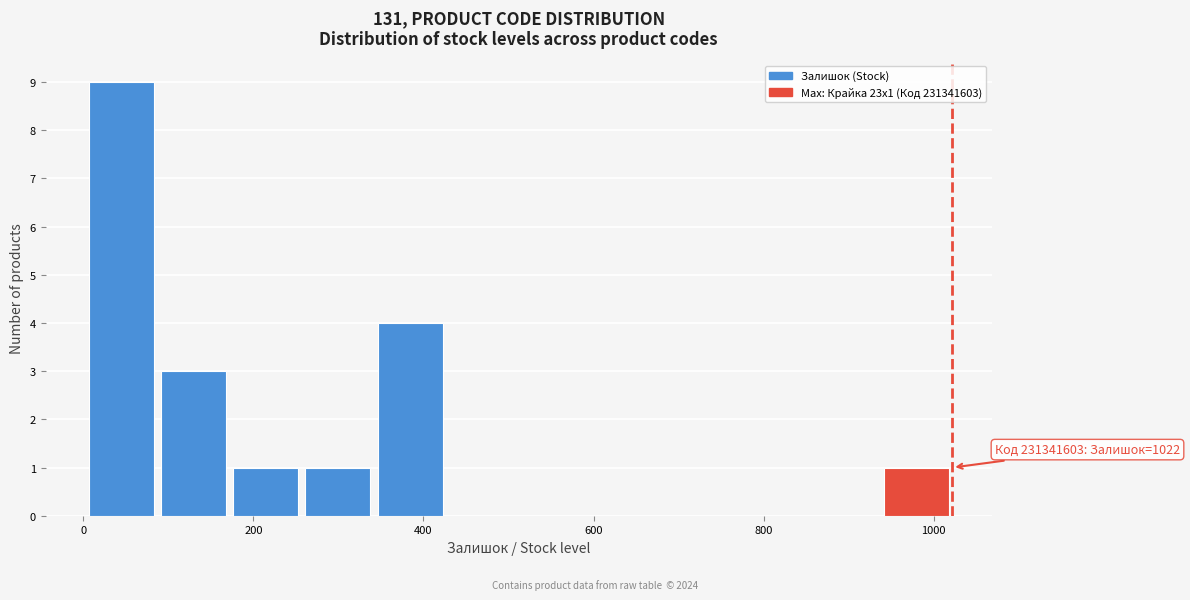

Which range on the x-axis has the tallest bar?

0 to 80